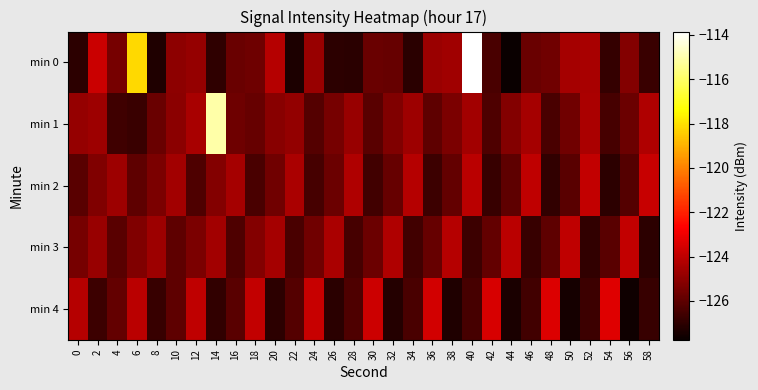

How many data points does each series have?

30